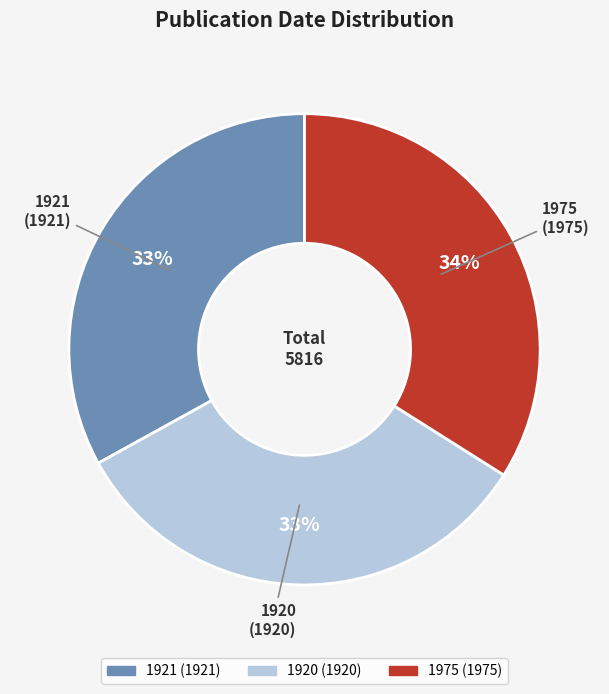

Count the number of slices in the pie.

3